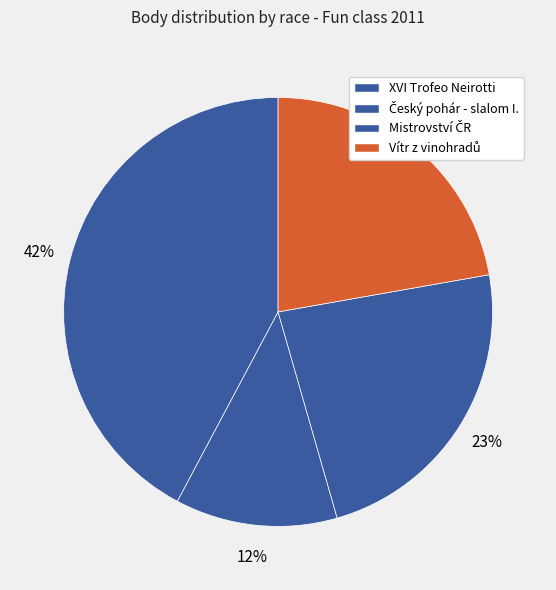

How many slices are in this pie chart?

4